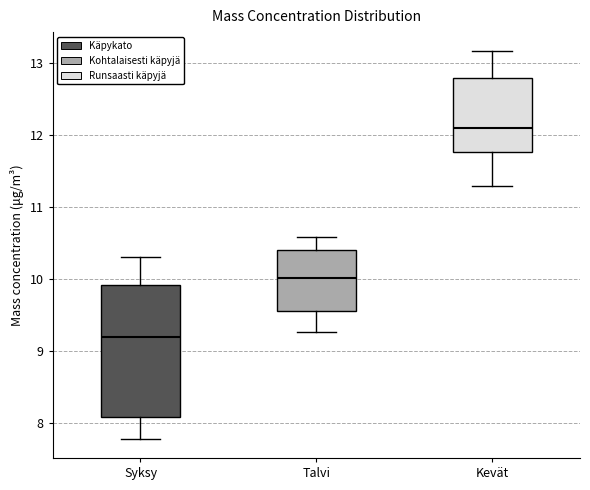

Which box is the tallest, from its lower edge to its upper edge?

Syksy